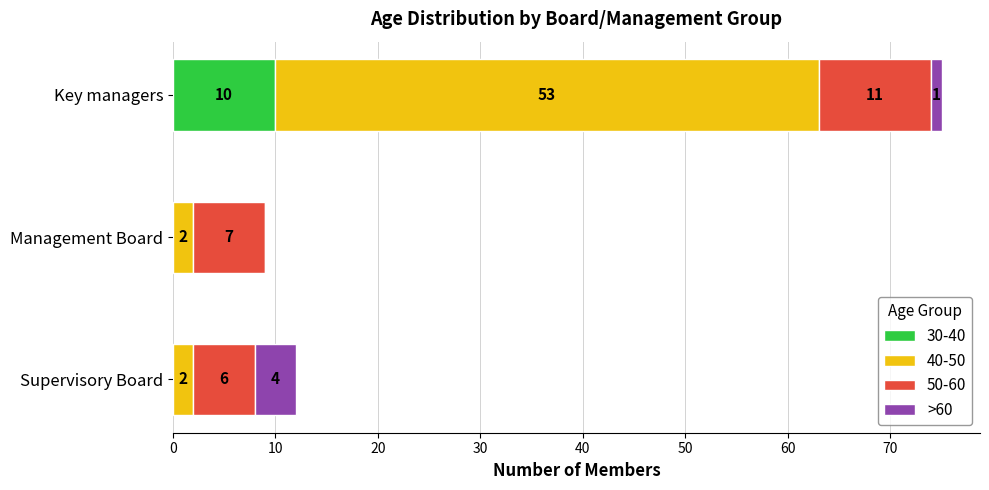

What is the approximate value of 30-40 at Key managers, to the nearest 10?

10